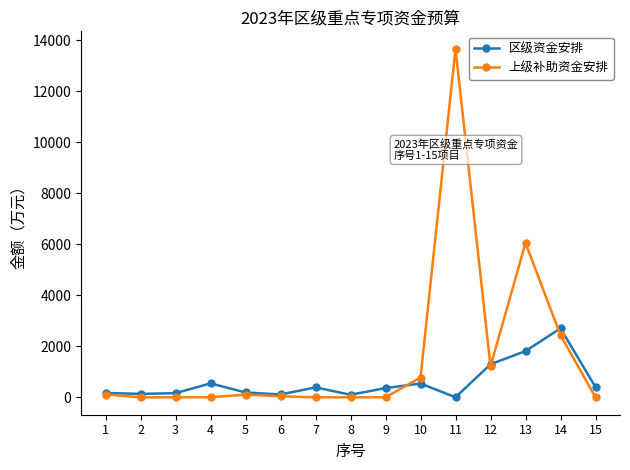

True or false: 上级补助资金安排 has more than 1 interior local peaks.

True